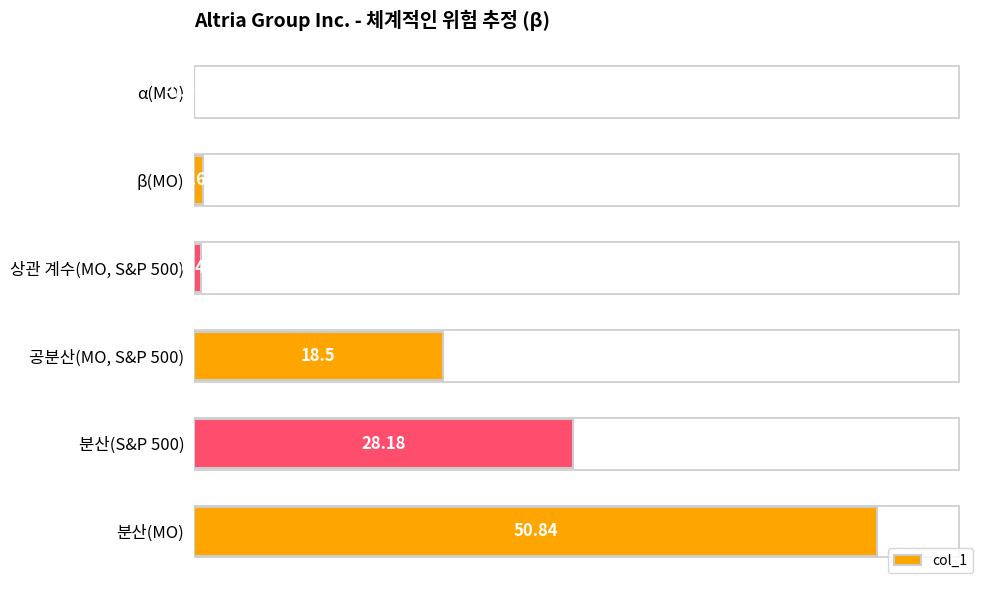

Which label corresponds to the largest value in the chart?

분산(MO)